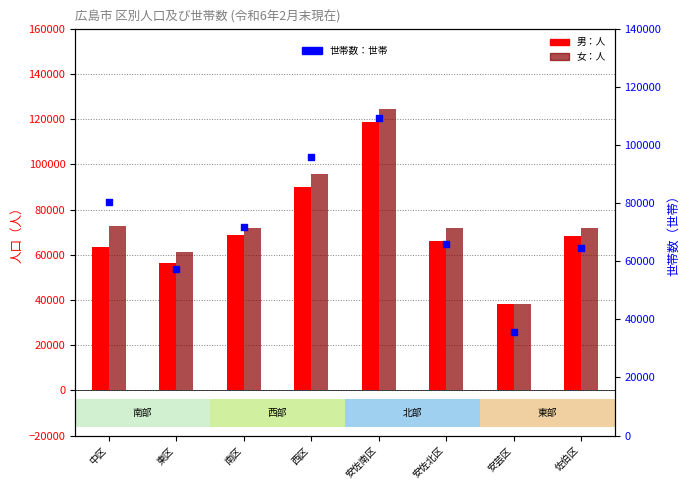

Which series reaches the minimum Y coordinate?

世帯数：世帯